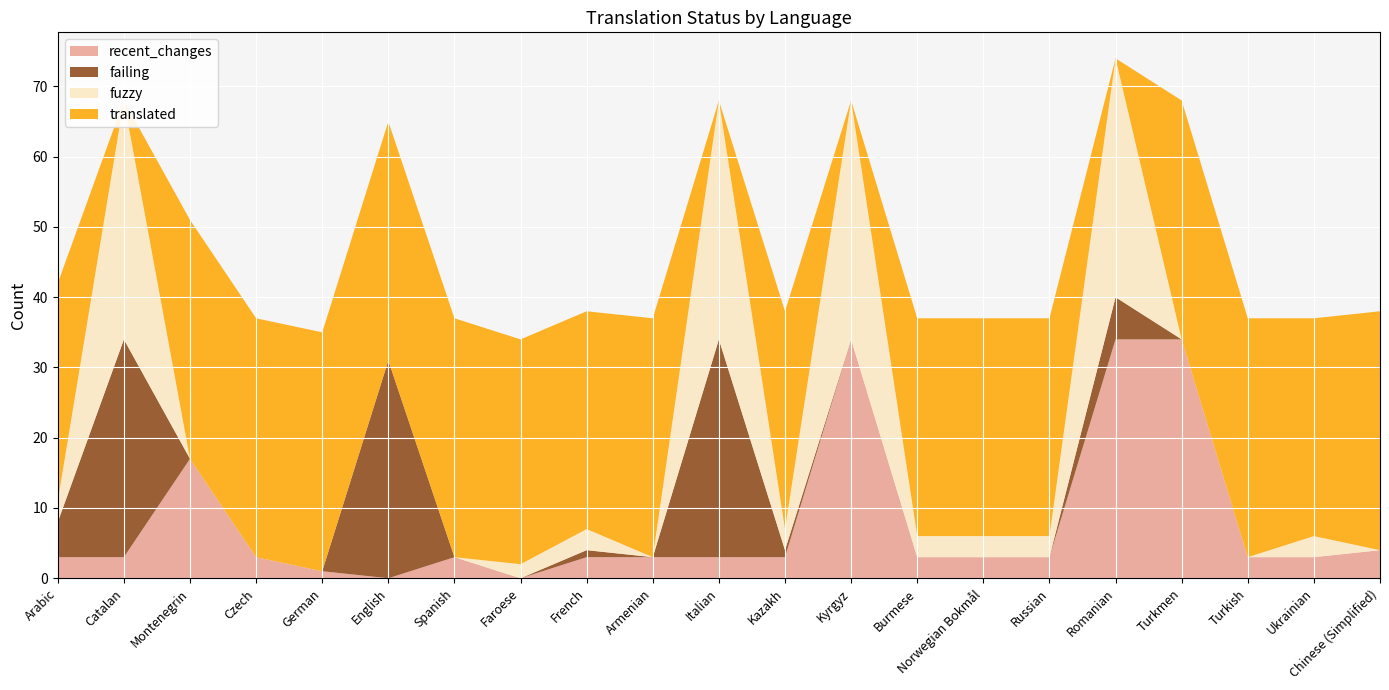

Reading left to right, what are all the values shown in this chart?

recent_changes: Arabic=3	Catalan=3	Montenegrin=17	Czech=3	German=1	English=0	Spanish=3	Faroese=0	French=3	Armenian=3	Italian=3	Kazakh=3	Kyrgyz=34	Burmese=3	Norwegian Bokmål=3	Russian=3	Romanian=34	Turkmen=34	Turkish=3	Ukrainian=3	Chinese (Simplified)=4
failing: Arabic=5	Catalan=31	Montenegrin=0	Czech=0	German=0	English=31	Spanish=0	Faroese=0	French=1	Armenian=0	Italian=31	Kazakh=1	Kyrgyz=0	Burmese=0	Norwegian Bokmål=0	Russian=0	Romanian=6	Turkmen=0	Turkish=0	Ukrainian=0	Chinese (Simplified)=0
fuzzy: Arabic=3	Catalan=34	Montenegrin=0	Czech=0	German=0	English=0	Spanish=0	Faroese=2	French=3	Armenian=0	Italian=34	Kazakh=3	Kyrgyz=34	Burmese=3	Norwegian Bokmål=3	Russian=3	Romanian=34	Turkmen=0	Turkish=0	Ukrainian=3	Chinese (Simplified)=0
translated: Arabic=31	Catalan=0	Montenegrin=34	Czech=34	German=34	English=34	Spanish=34	Faroese=32	French=31	Armenian=34	Italian=0	Kazakh=31	Kyrgyz=0	Burmese=31	Norwegian Bokmål=31	Russian=31	Romanian=0	Turkmen=34	Turkish=34	Ukrainian=31	Chinese (Simplified)=34